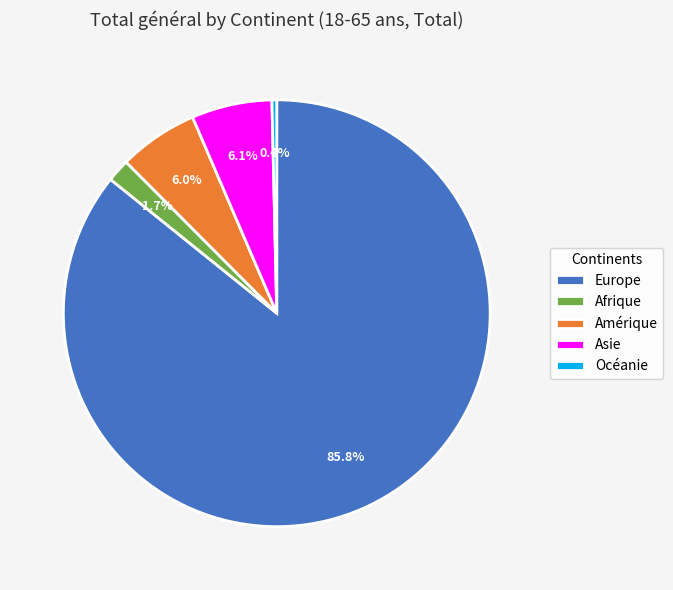

Which category has the smallest portion of the pie?

Océanie